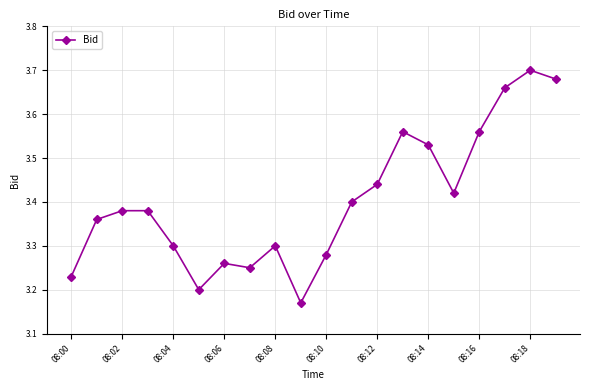

Count the values in the range 3 to 4.

20